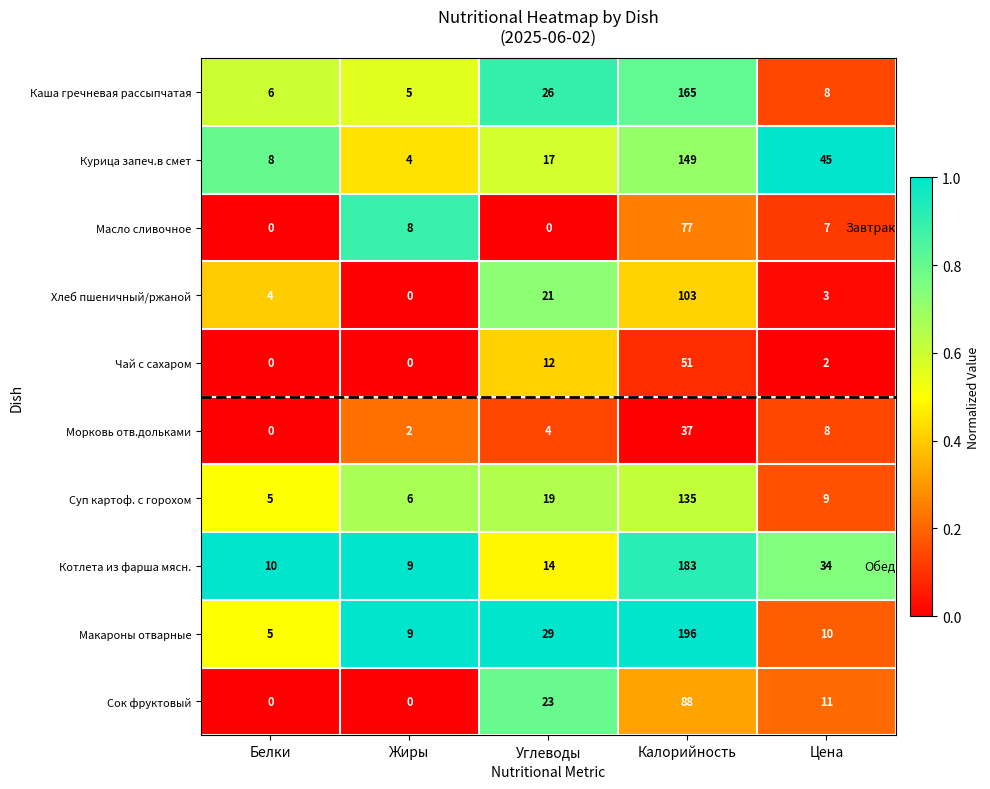

Rank the series by their maximum value, from lowest to highest.

Морковь отв.дольками, Чай с сахаром, Масло сливочное, Сок фруктовый, Хлеб пшеничный/ржаной, Суп картоф. с горохом, Курица запеч.в смет, Каша гречневая рассыпчатая, Котлета из фарша мясн., Макароны отварные